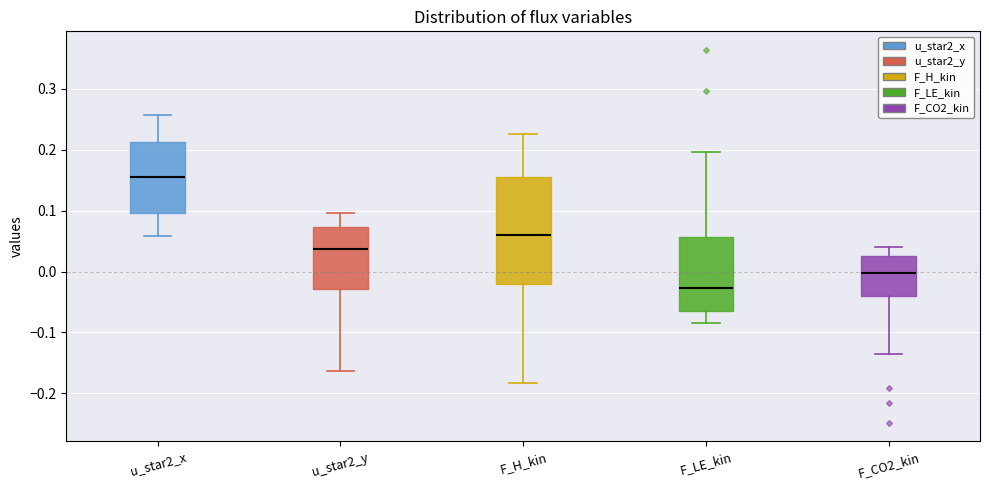

Reading left to right, read every box against the y-axis: the position of its median line, the range the box covers, and the ends of its whiskers. The values are not printed on the chart, so give them approximately, as read against the axis.

u_star2_x: median 0.16, box 0.10 to 0.21, whiskers 0.06 to 0.26
u_star2_y: median 0.04, box -0.03 to 0.07, whiskers -0.16 to 0.10
F_H_kin: median 0.06, box -0.02 to 0.16, whiskers -0.18 to 0.23
F_LE_kin: median -0.03, box -0.06 to 0.06, whiskers -0.08 to 0.20
F_CO2_kin: median 0.00, box -0.04 to 0.03, whiskers -0.14 to 0.04